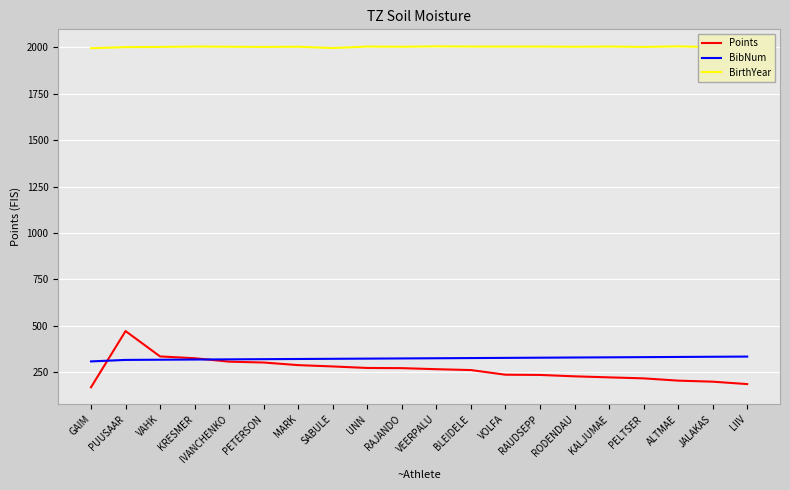

What is the approximate value of BirthYear at LIIV?

2002.0